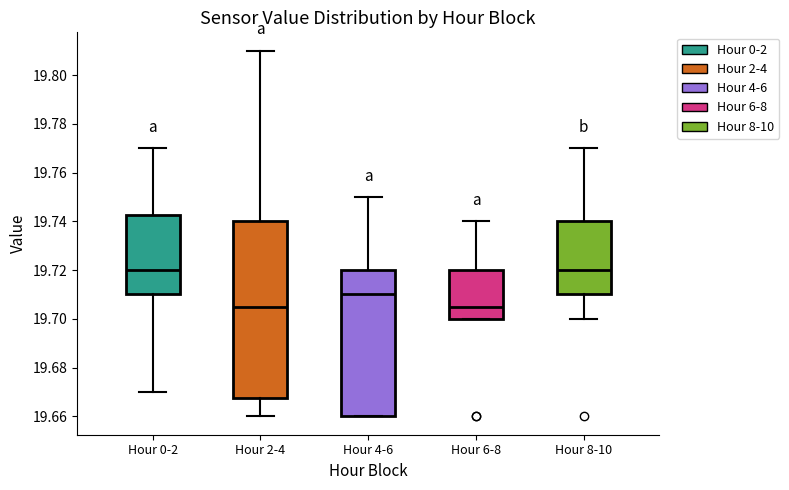

Reading left to right, transcribe this box plot: for each box, give where its median line is, the range the box spans, and where its two whiskers end, as read against the y-axis. The values are not printed on the chart, so give them approximately, as read against the axis.

Hour 0-2: median 19.720, box 19.710 to 19.742, whiskers 19.670 to 19.770
Hour 2-4: median 19.706, box 19.668 to 19.740, whiskers 19.660 to 19.810
Hour 4-6: median 19.710, box 19.660 to 19.720, whiskers 19.660 to 19.750
Hour 6-8: median 19.706, box 19.700 to 19.720, whiskers 19.700 to 19.740
Hour 8-10: median 19.720, box 19.710 to 19.740, whiskers 19.700 to 19.770